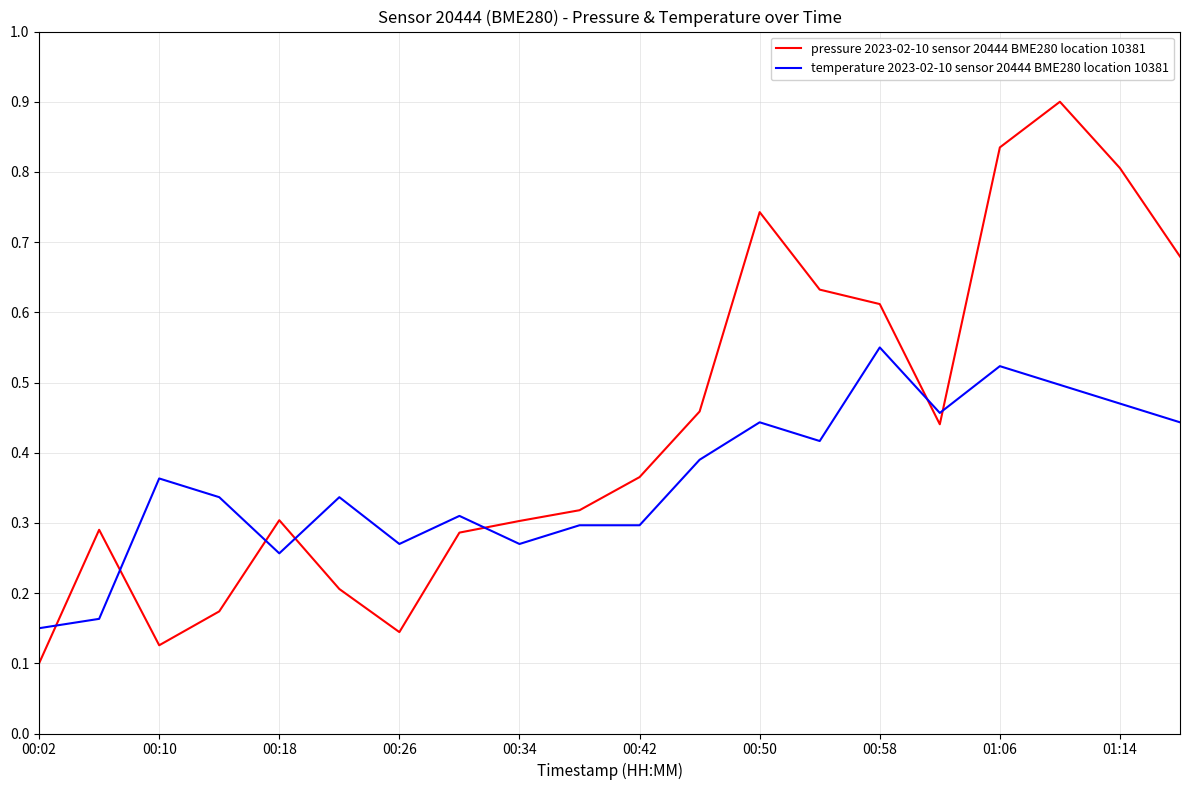

At how many categories does at least one series exceed 0?

20